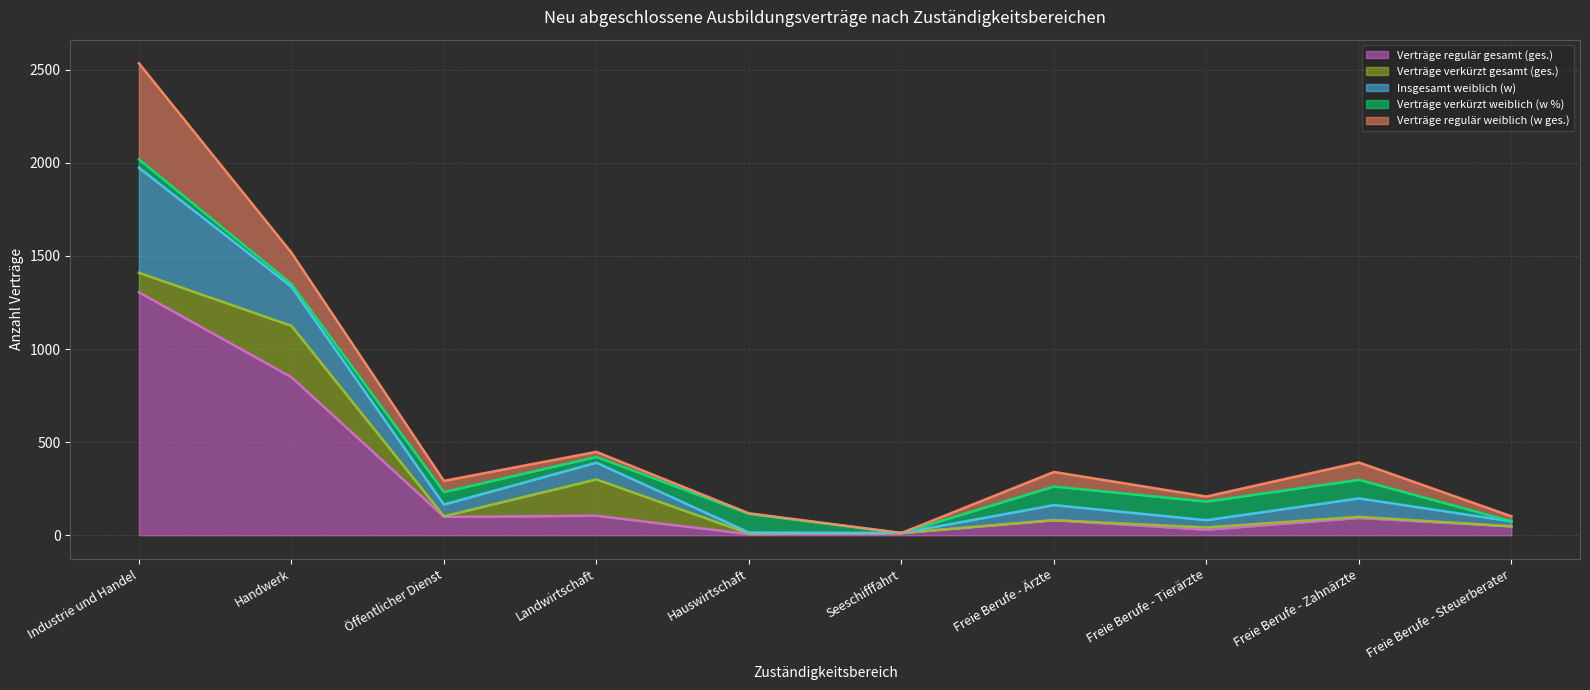

At which category is the sum across all series the highest?

Industrie und Handel